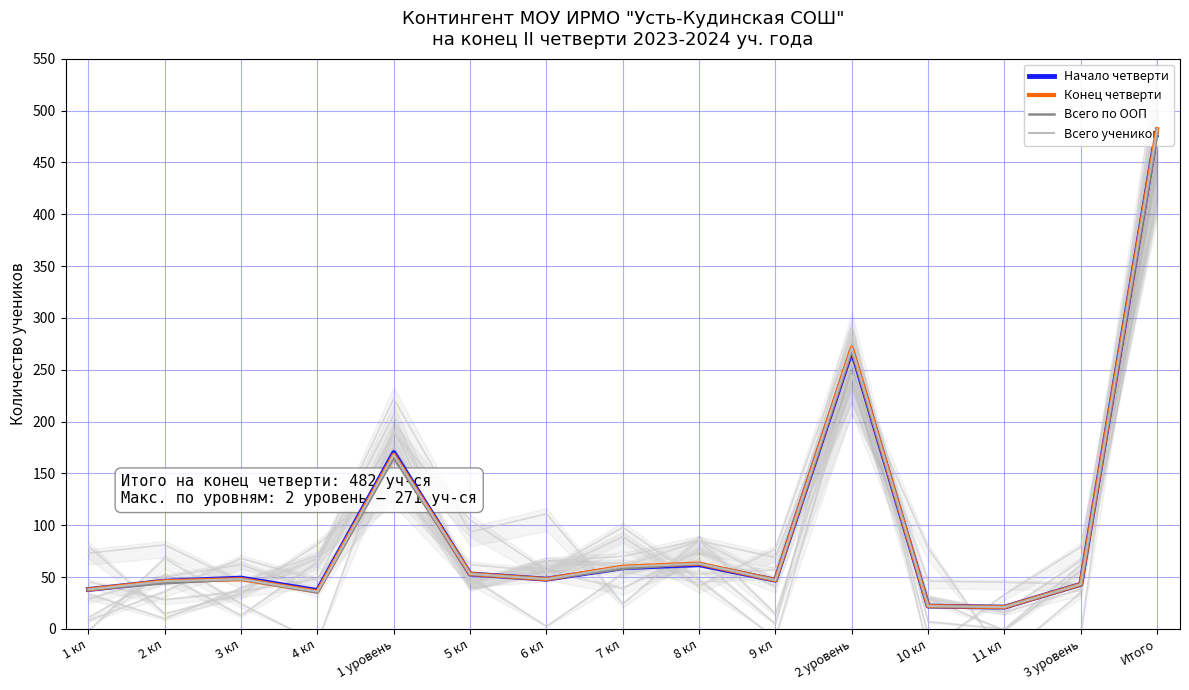

How many intersections are there between Всего по ООП and Начало четверти?

1